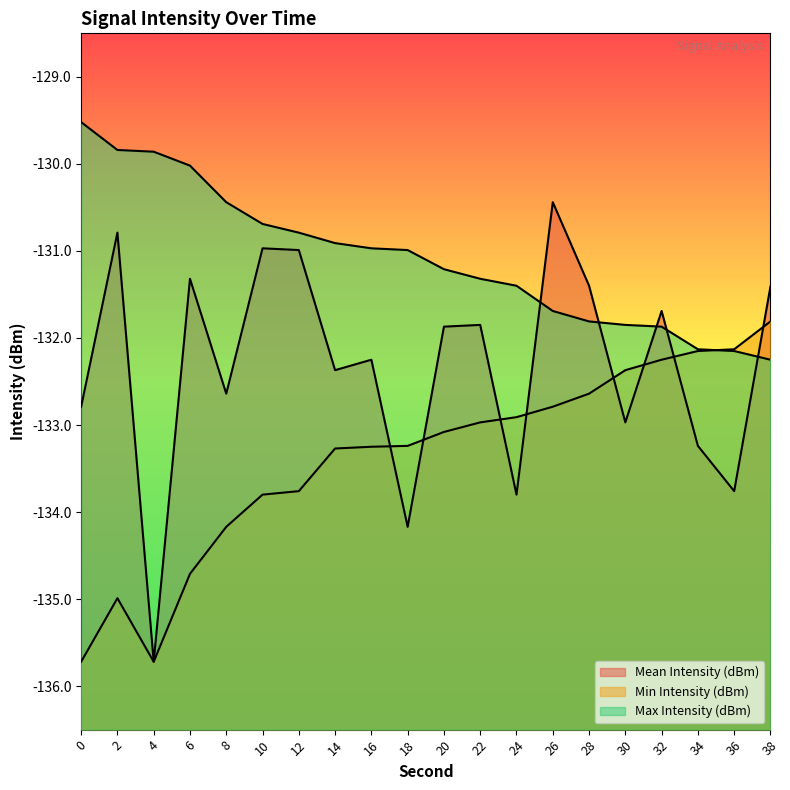

What is the approximate value of Min Intensity (dBm) at 14?

-133.3